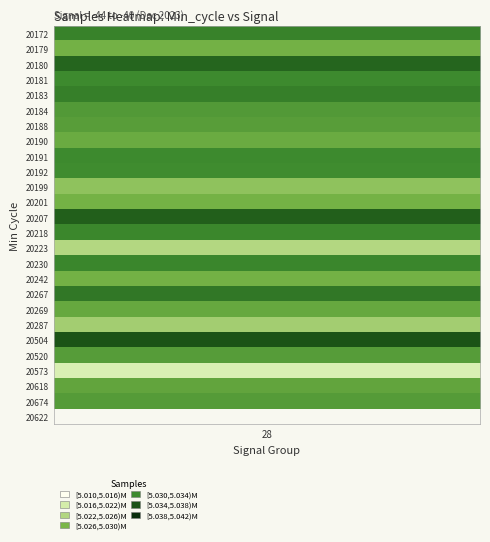

How many data points does each series have?

26